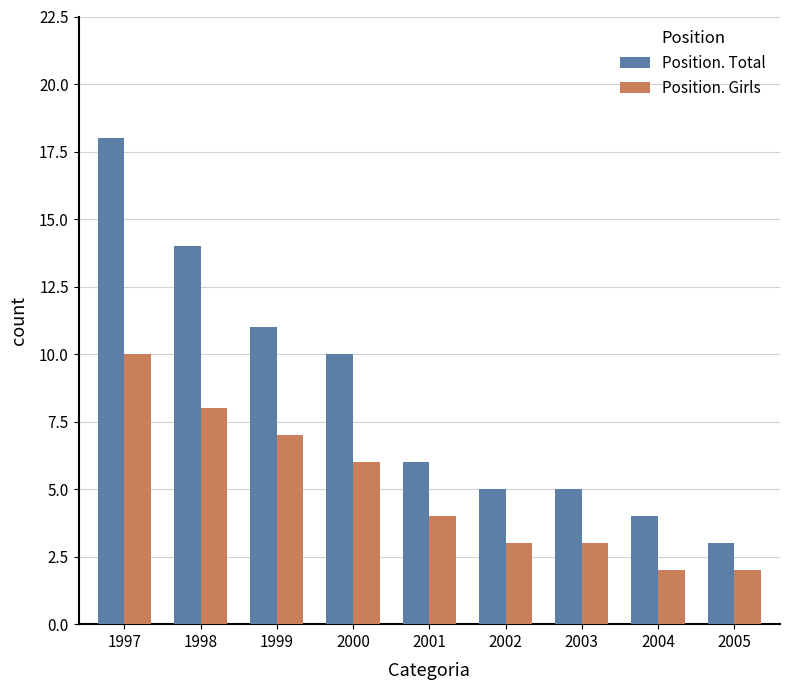

Where is Position. Girls nearest to the value 6?

2000